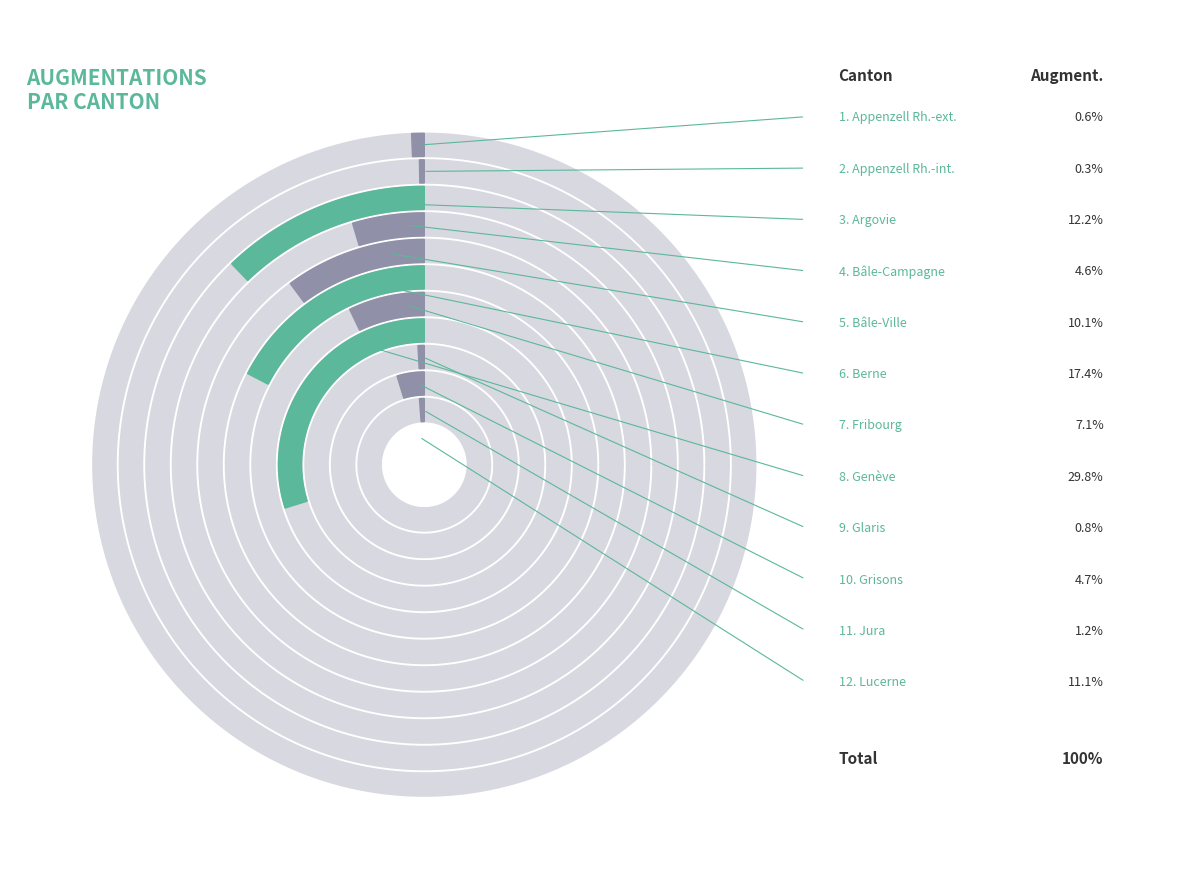

Does Bâle-Campagne represent more than half of the total?

No